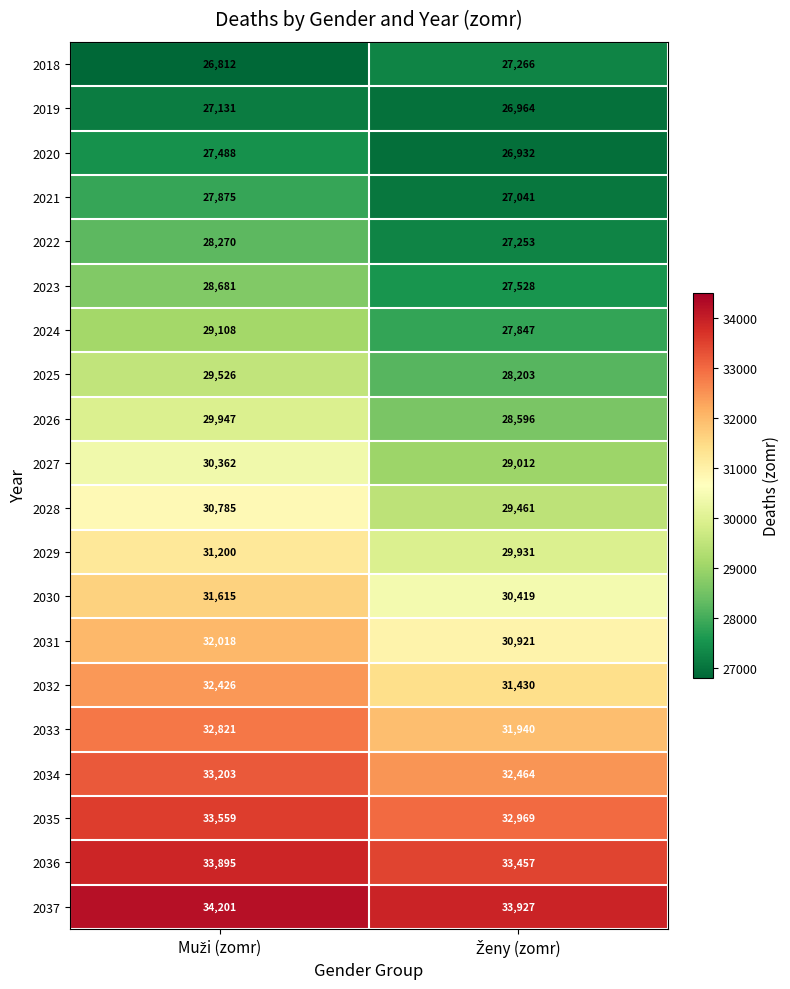

What is the difference between the maximum and minimum values in the 2035 series?

590